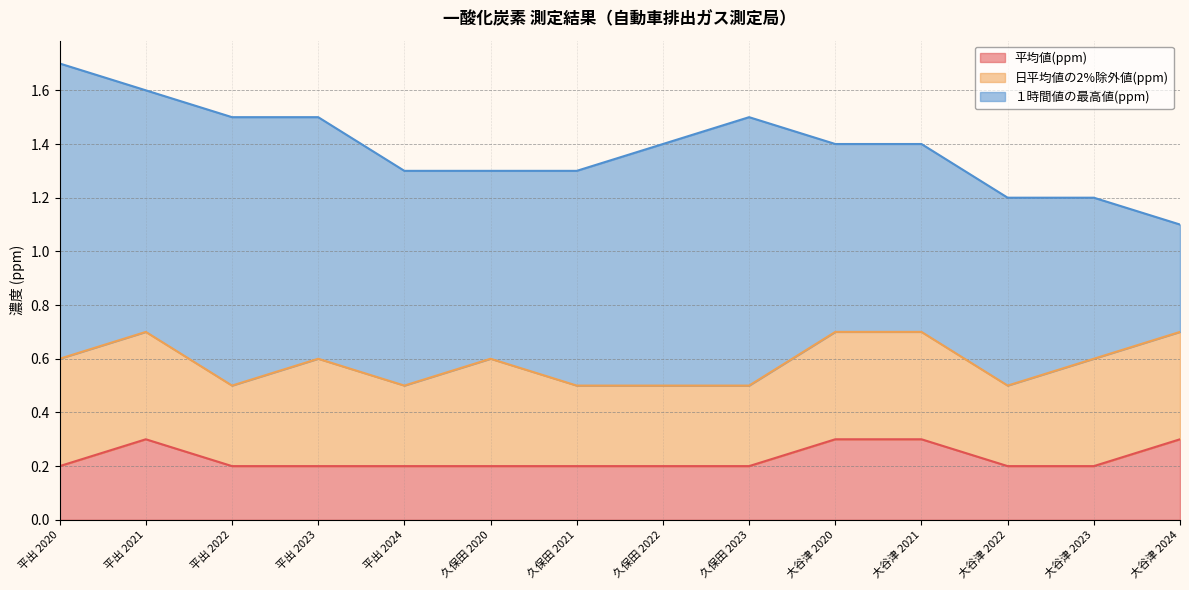

True or false: １時間値の最高値(ppm) and 日平均値の2%除外値(ppm) intersect in this chart.

False